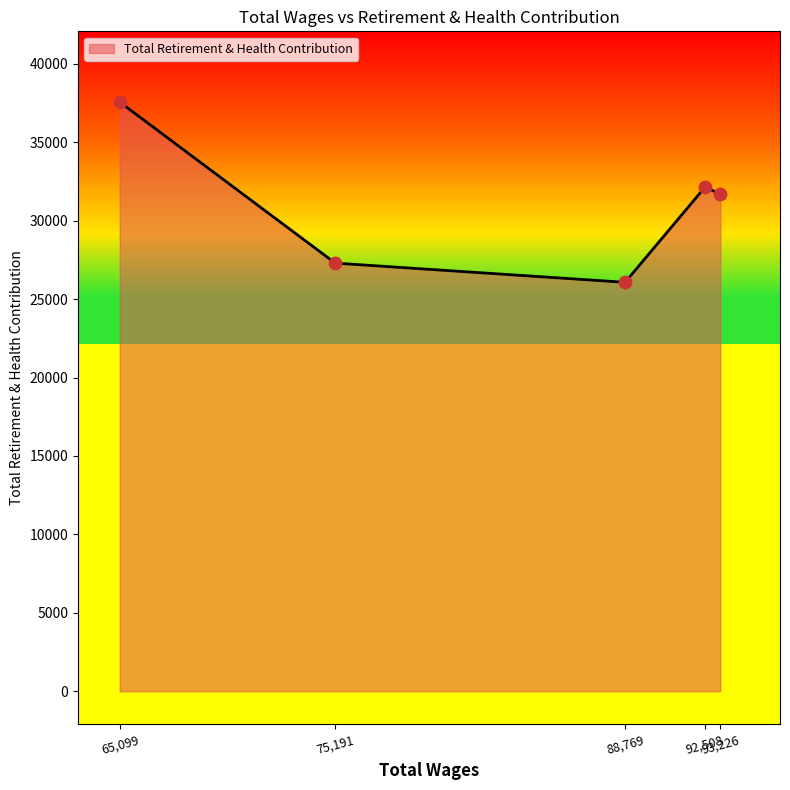

What is the maximum value shown in the chart?

37562